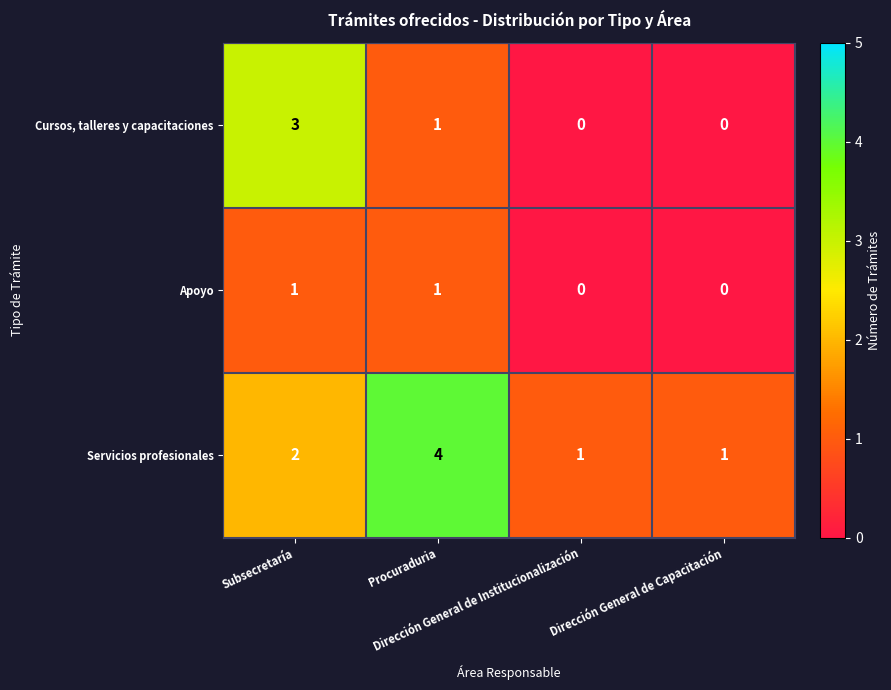

Rank the series by their average value, from highest to lowest.

Servicios profesionales, Cursos, talleres y capacitaciones, Apoyo